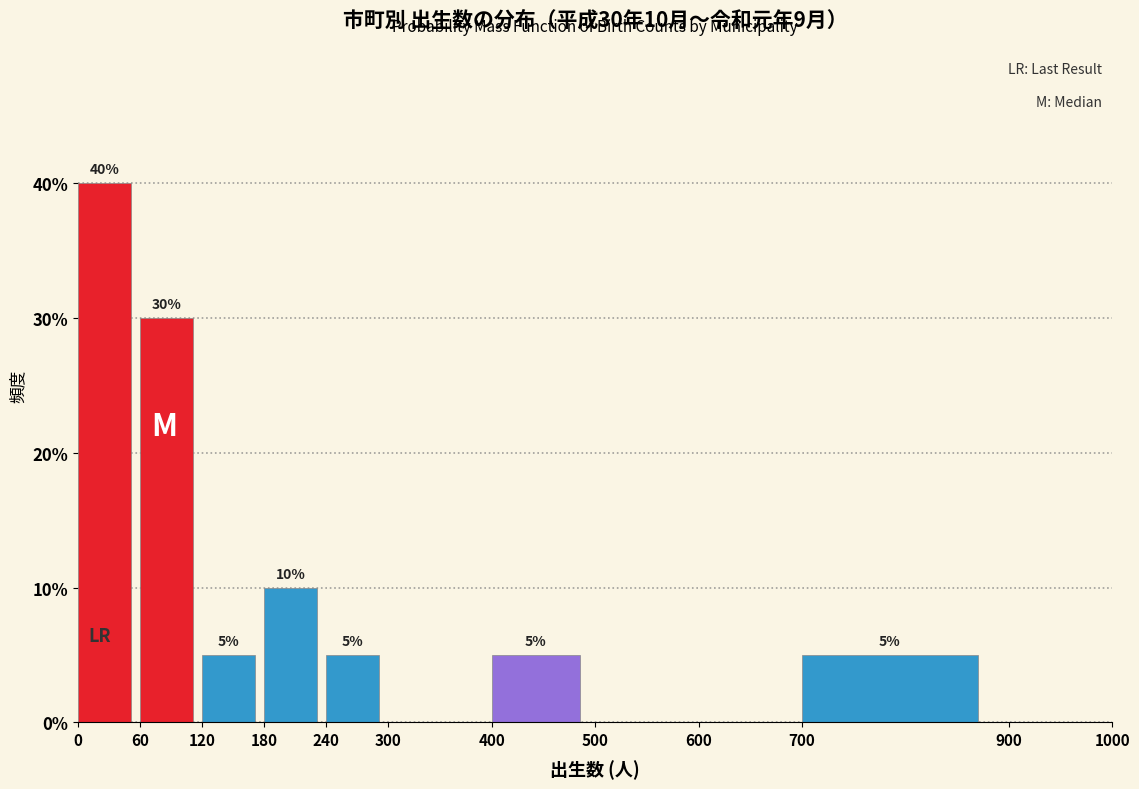

Over which range of the x-axis is the bar tallest?

0 to 60